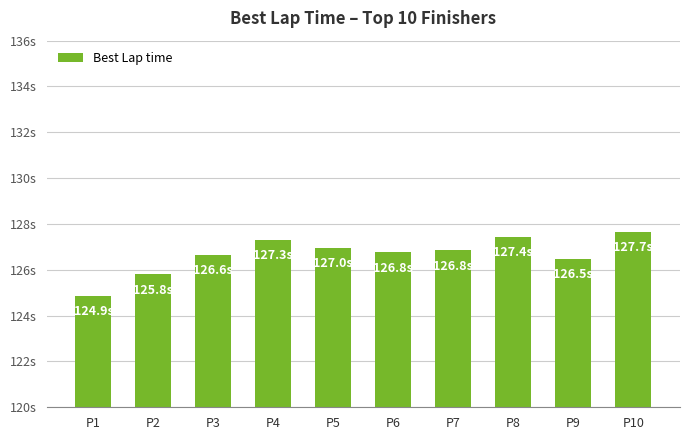

What is the sum of the values at P1 and P10?

252.5